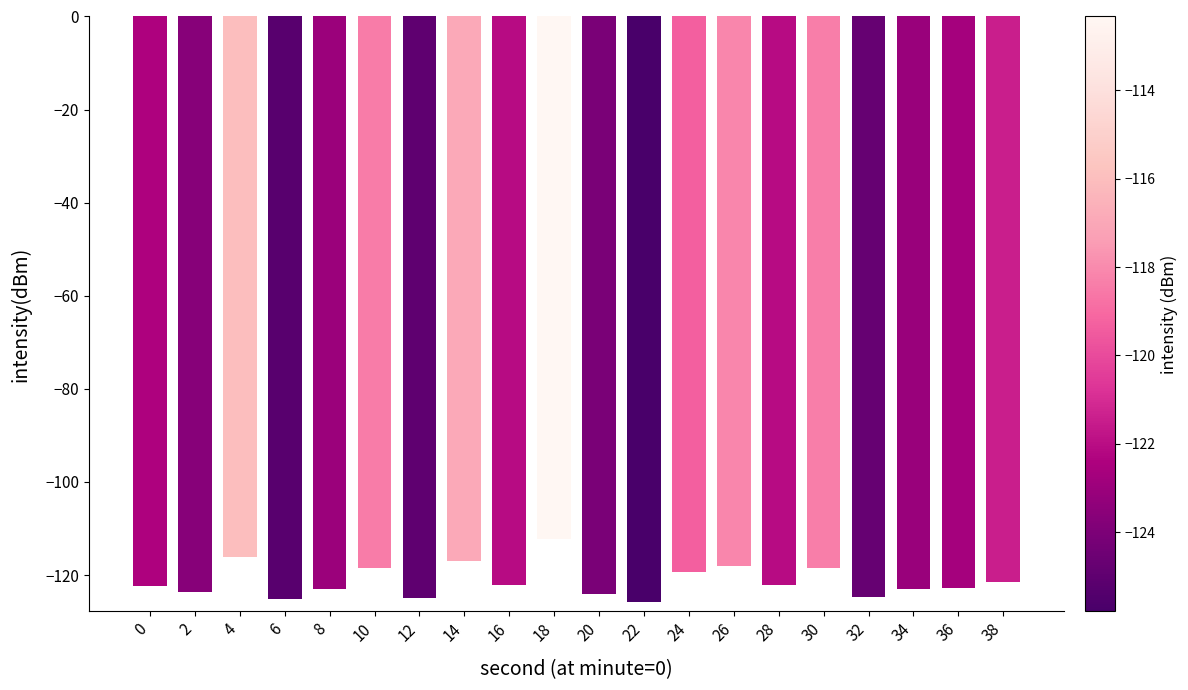

What is the sum of all values?

-2425.0